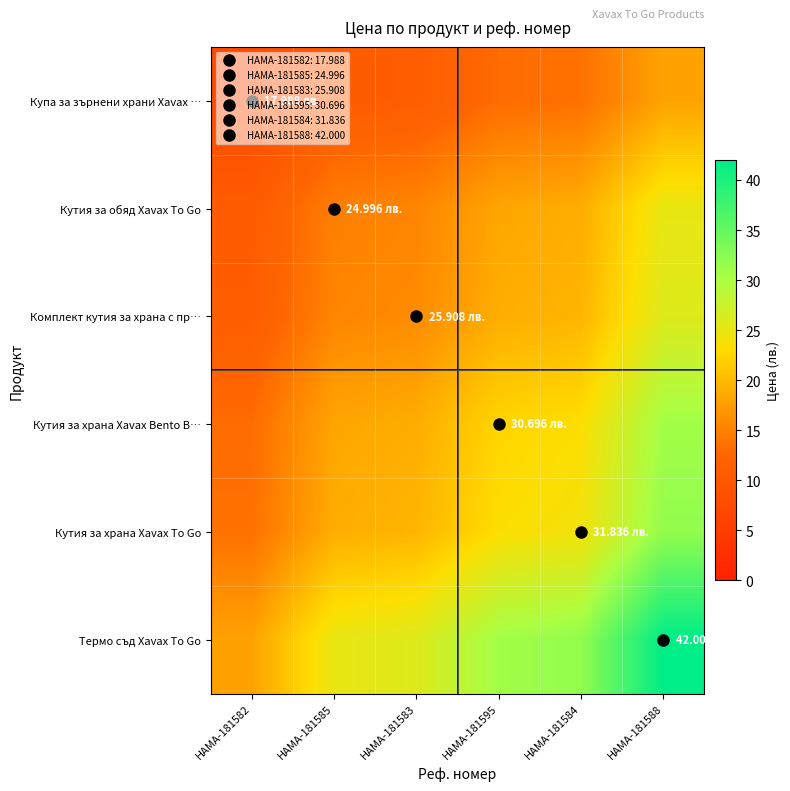

What is the maximum value shown in the chart?

42.0